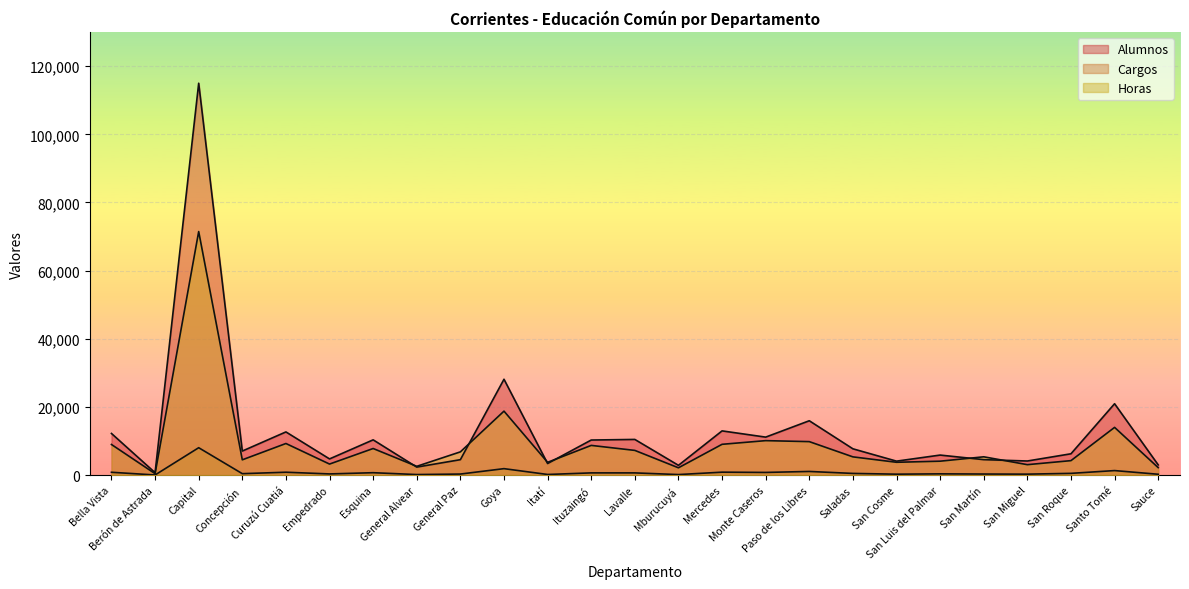

What is the difference between the highest and lowest values at Paso de los Libres?

14873